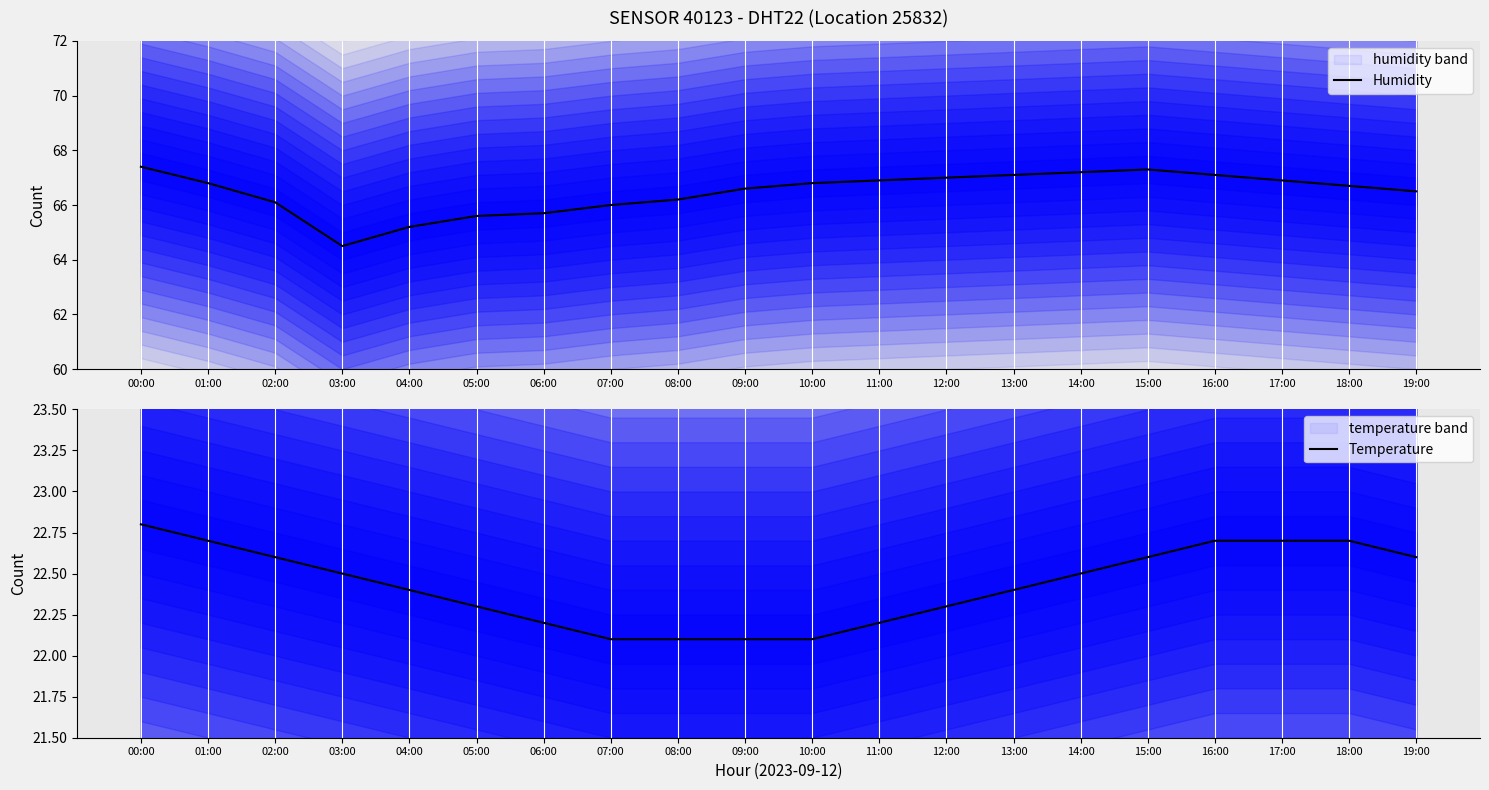

List the series in order of their overall mean, highest first.

Humidity, Temperature